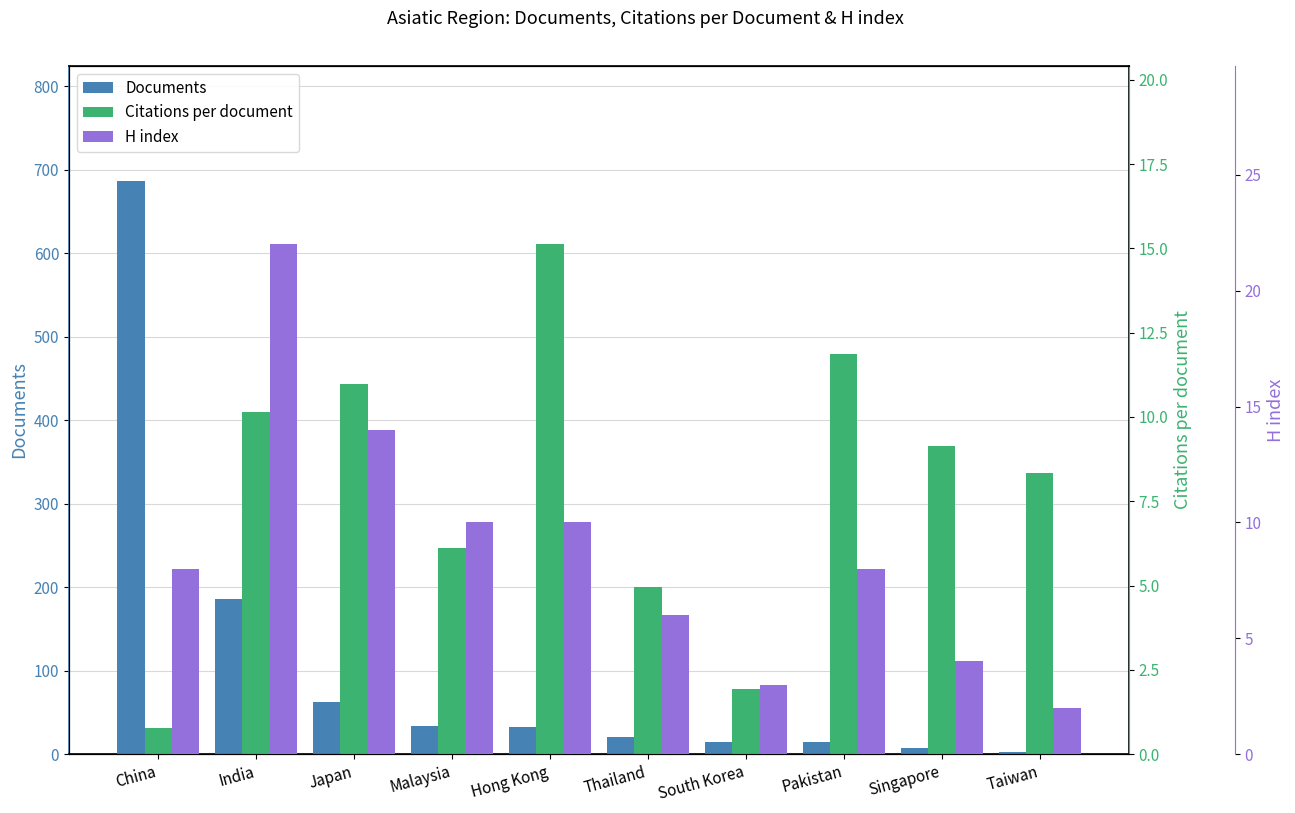

What position from the right is Pakistan?

3